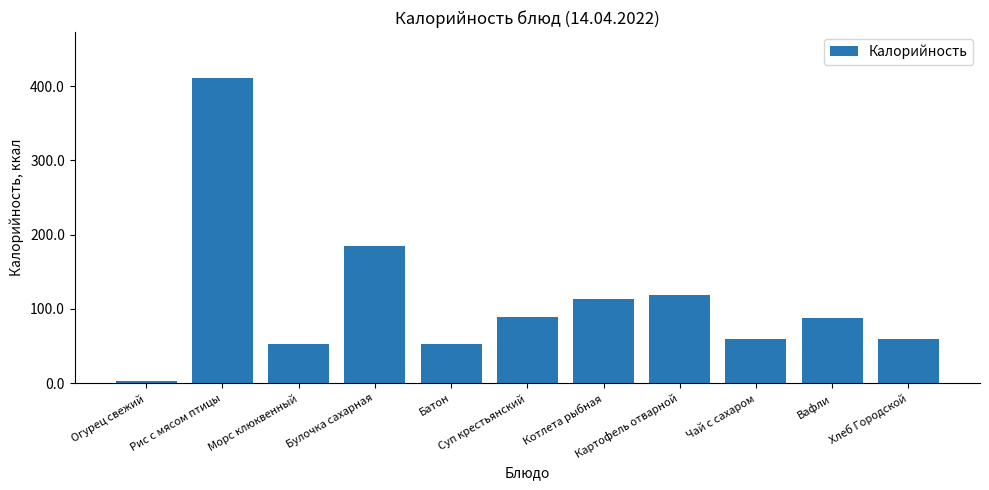

What is the label of the 4th bar from the left?

Булочка сахарная